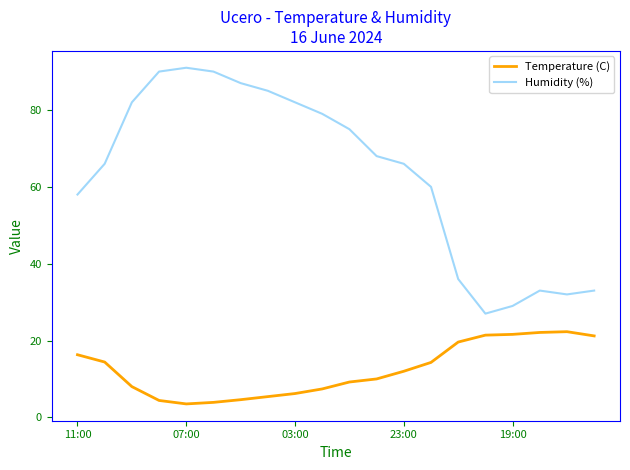

What is the difference between the maximum and minimum values in the Humidity (%) series?

64.0